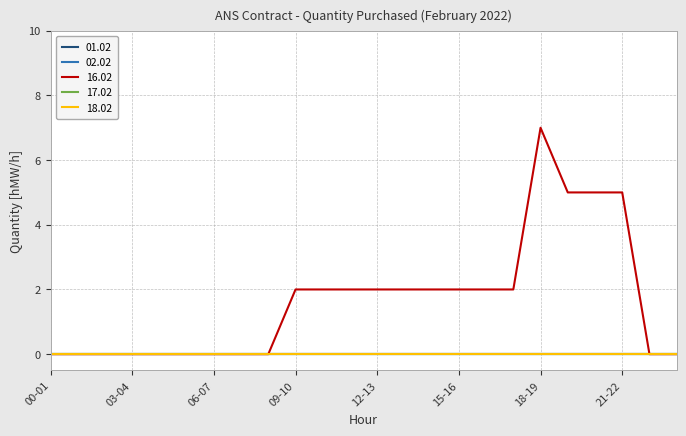

Does the chart have visible grid lines?

Yes